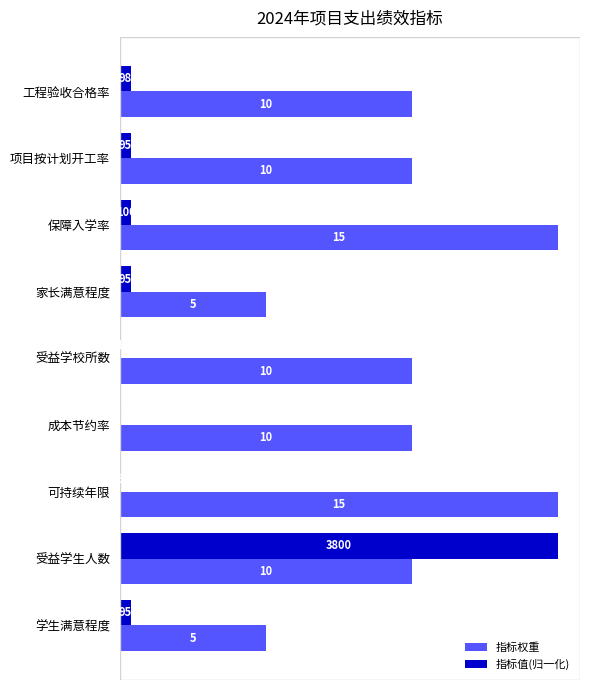

At which label does 指标值(归一化) reach its peak?

受益学生人数